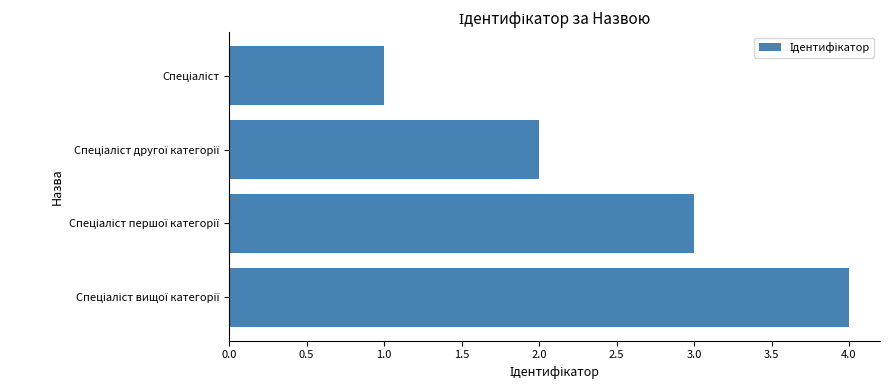

What is the greatest value displayed?

4